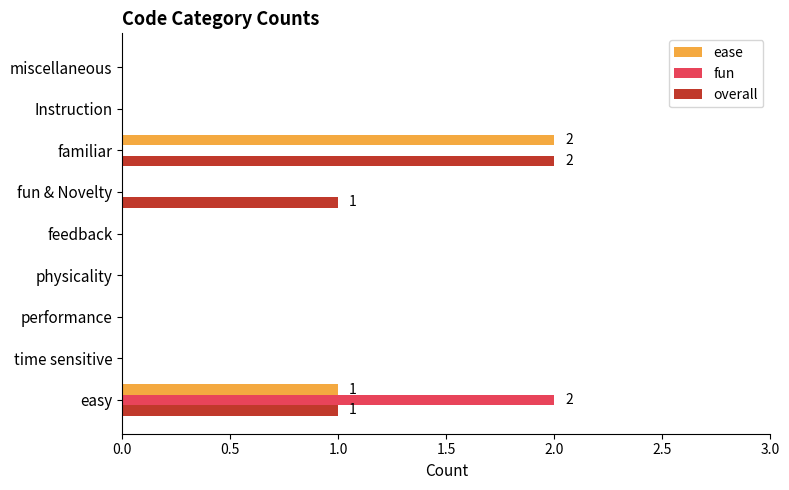

Between fun & Novelty and Instruction, which series saw the biggest shift?

overall